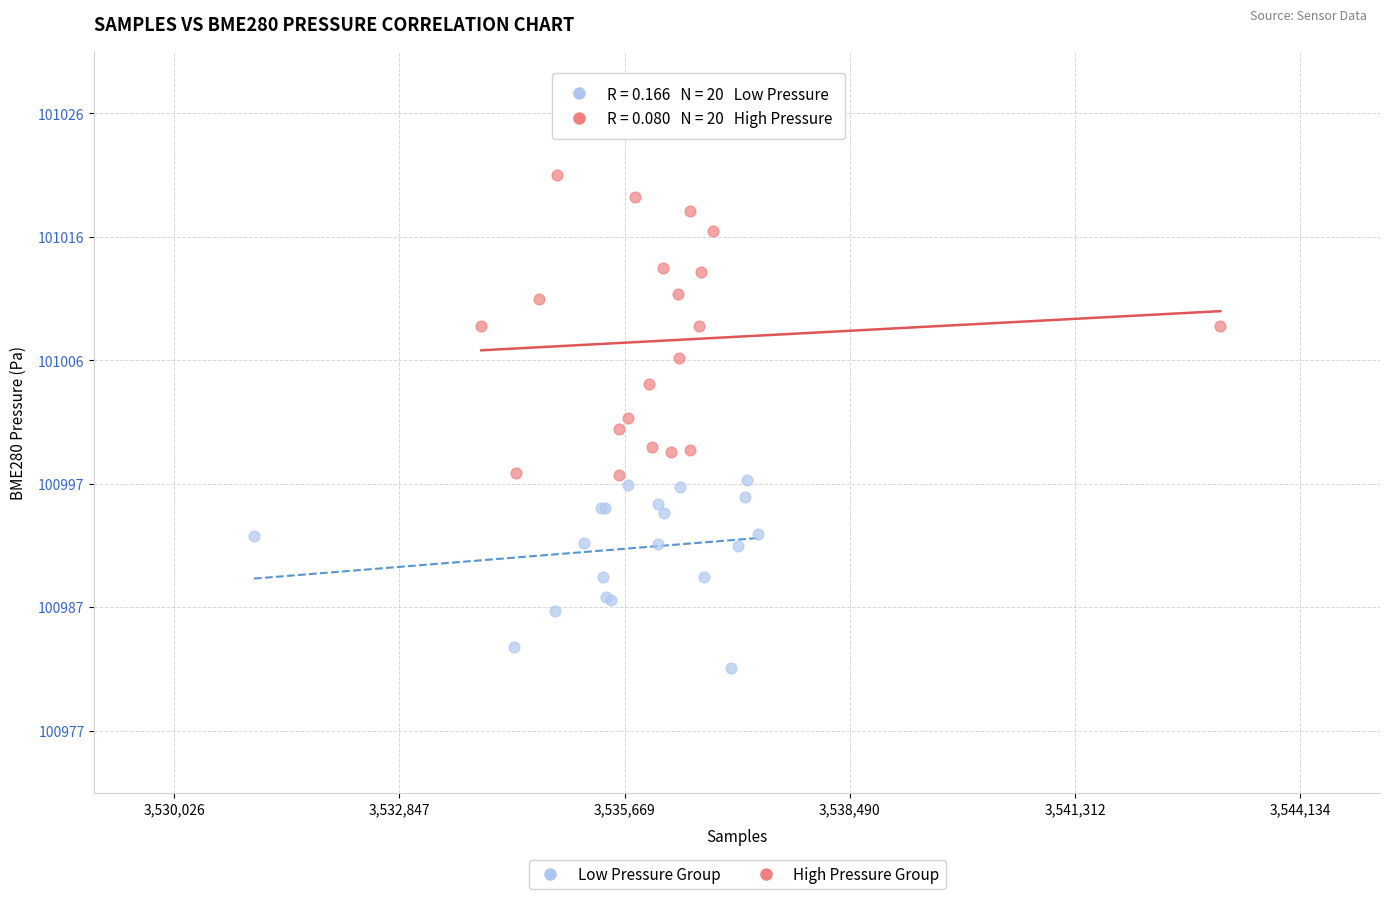

Which series has the widest spread of Y values?

High Pressure Group